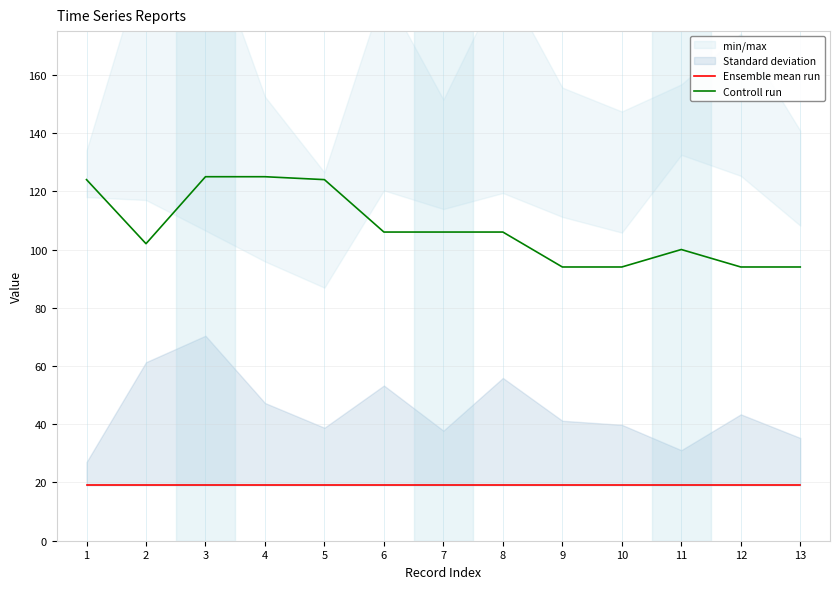

At which category does Controll run reach its first local valley?

2